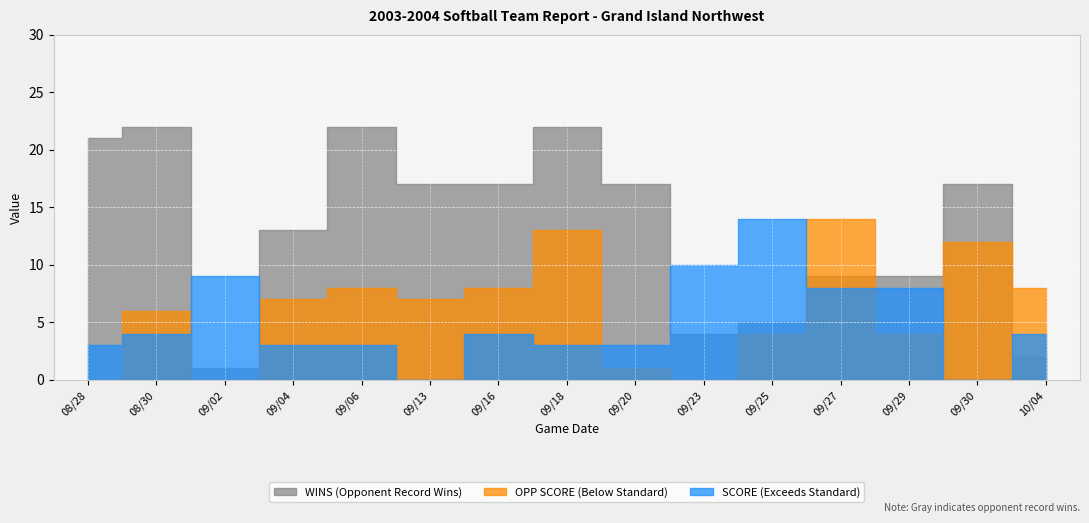

Reading right to left, extract all data points from this chart.

OPP SCORE: 8	12	4	14	4	0	1	13	8	7	8	7	0	6	0
SCORE: 4	0	8	8	14	10	3	3	4	0	3	3	9	4	3
WINS: 2	17	9	9	5	4	17	22	17	17	22	13	1	22	21